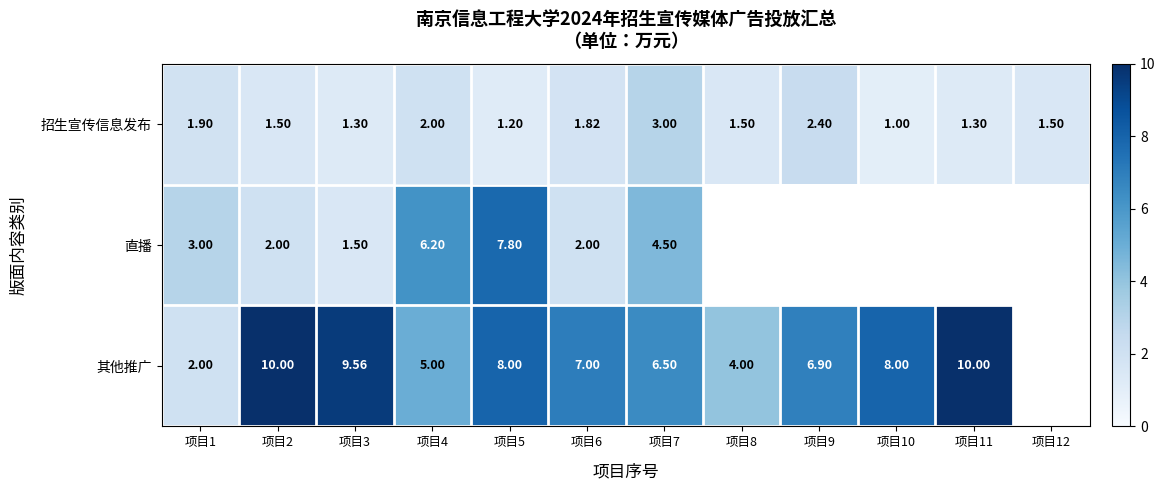

What is the lowest value of the 招生宣传信息发布 series?

1.0